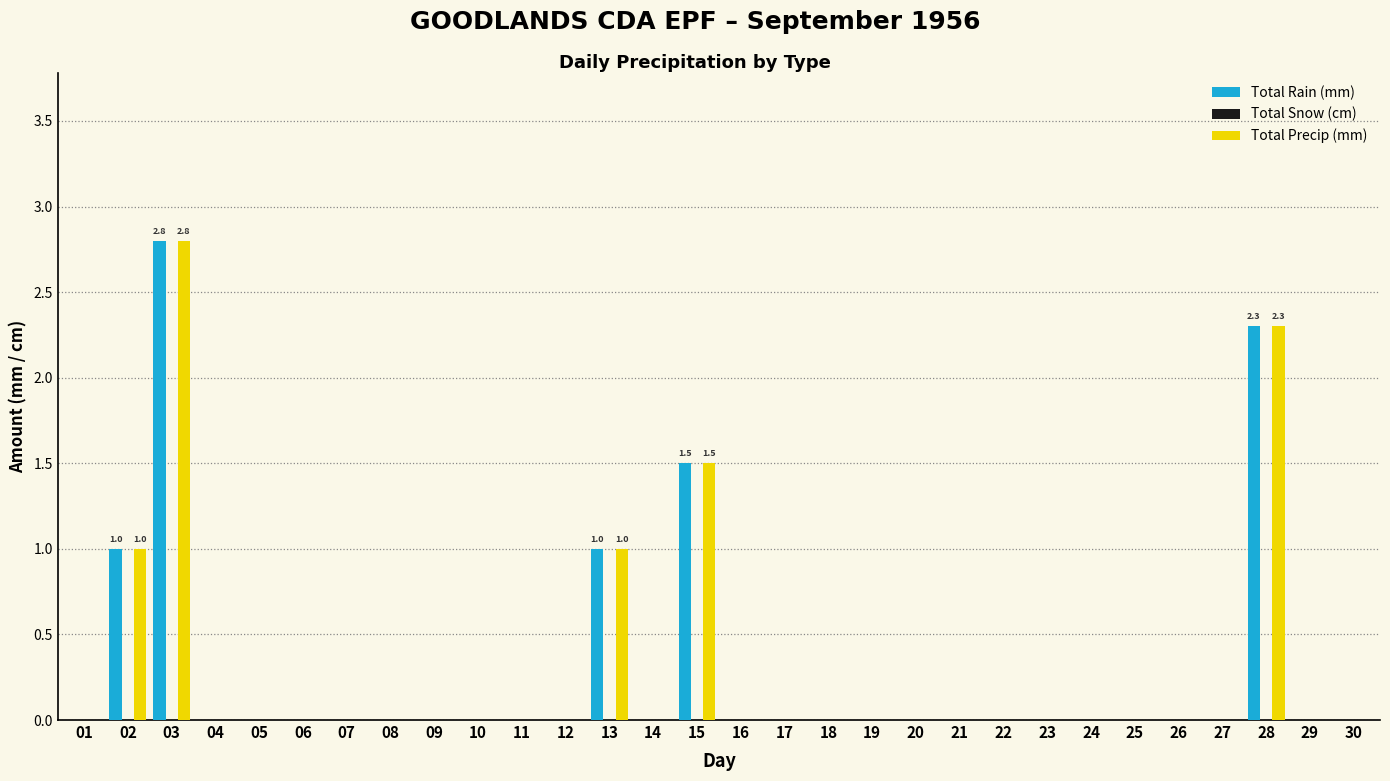

The value of Total Precip (mm) at 25 is 1.9. True or false?

False